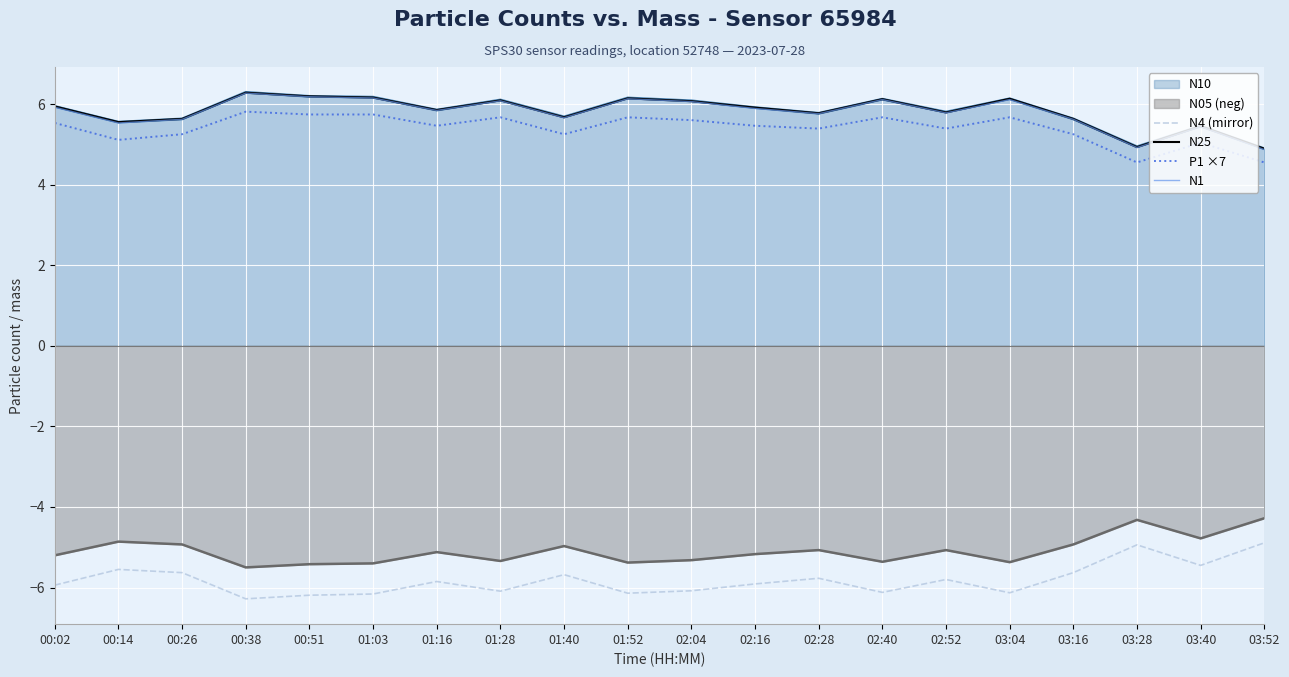

What are all the series names shown in the legend?

N10, N05 (neg), N4 (mirror), N25, P1 ×7, N1